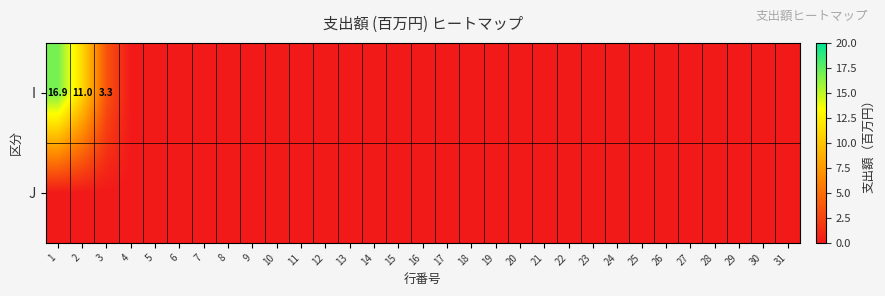

At which category is the sum across all series the highest?

1